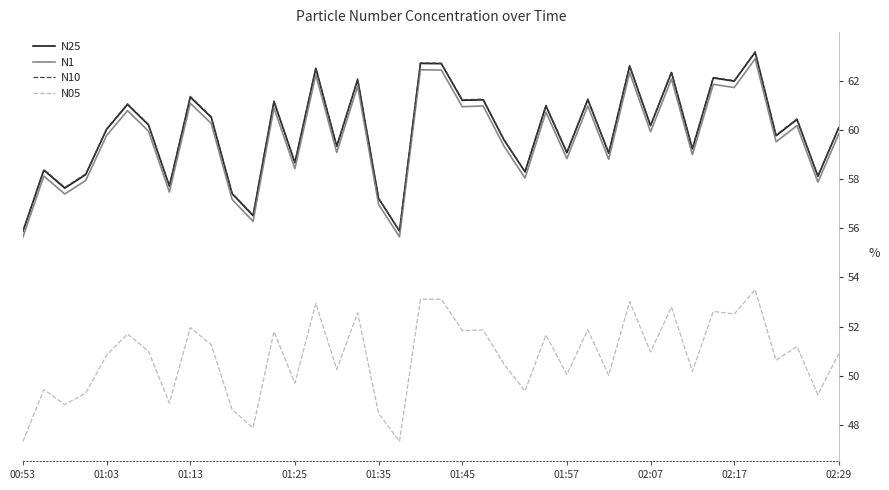

What is the sum of all N05 values?

2031.1